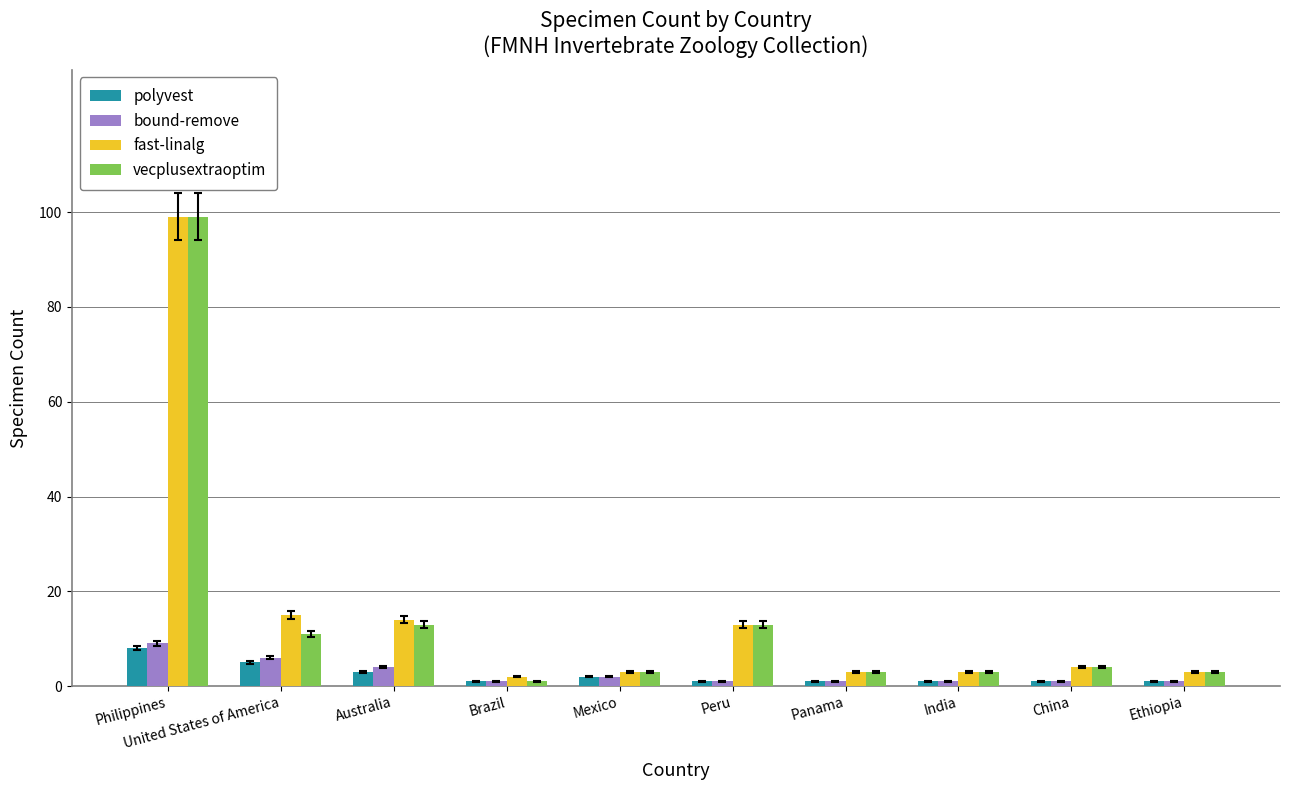

Is it true that fast-linalg equals 15 at United States of America?

True